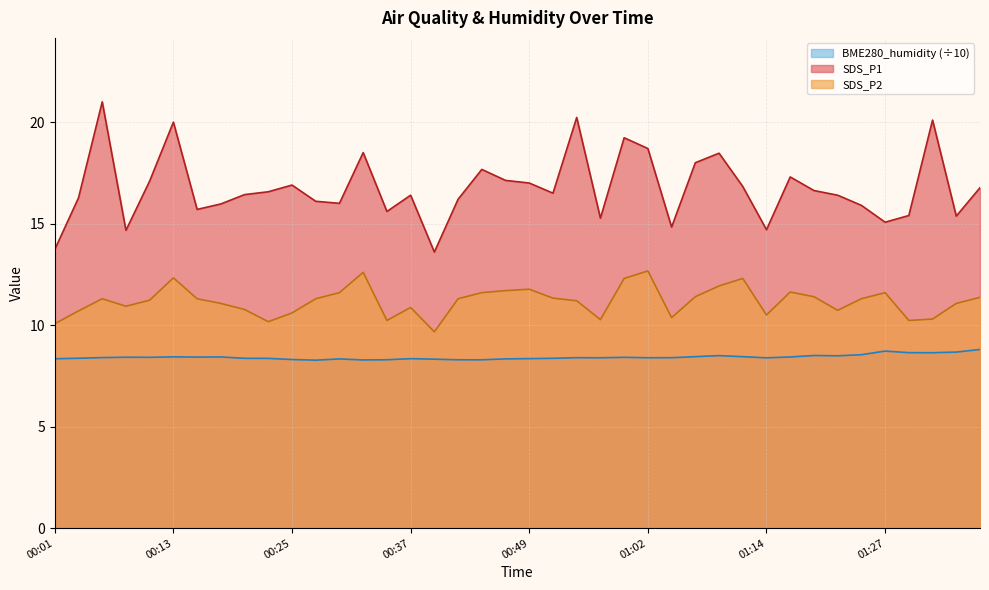

How many distinct data groups are displayed?

3